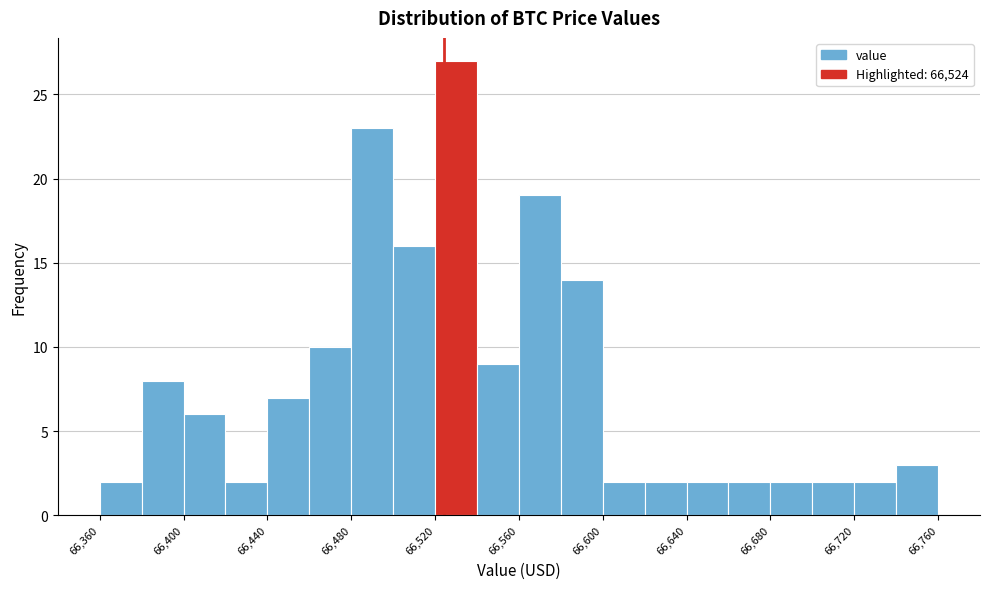

Reading left to right, list every bar in this chart as the range it spans on the x-axis followed by its height. The values are not printed on the chart, so give them approximately, as read against the axis.

66360 to 66380: 2
66380 to 66400: 8
66400 to 66420: 6
66420 to 66440: 2
66440 to 66460: 7
66460 to 66480: 10
66480 to 66500: 23
66500 to 66520: 16
66520 to 66540: 27
66540 to 66560: 9
66560 to 66580: 19
66580 to 66600: 14
66600 to 66620: 2
66620 to 66640: 2
66640 to 66660: 2
66660 to 66680: 2
66680 to 66700: 2
66700 to 66720: 2
66720 to 66740: 2
66740 to 66760: 3